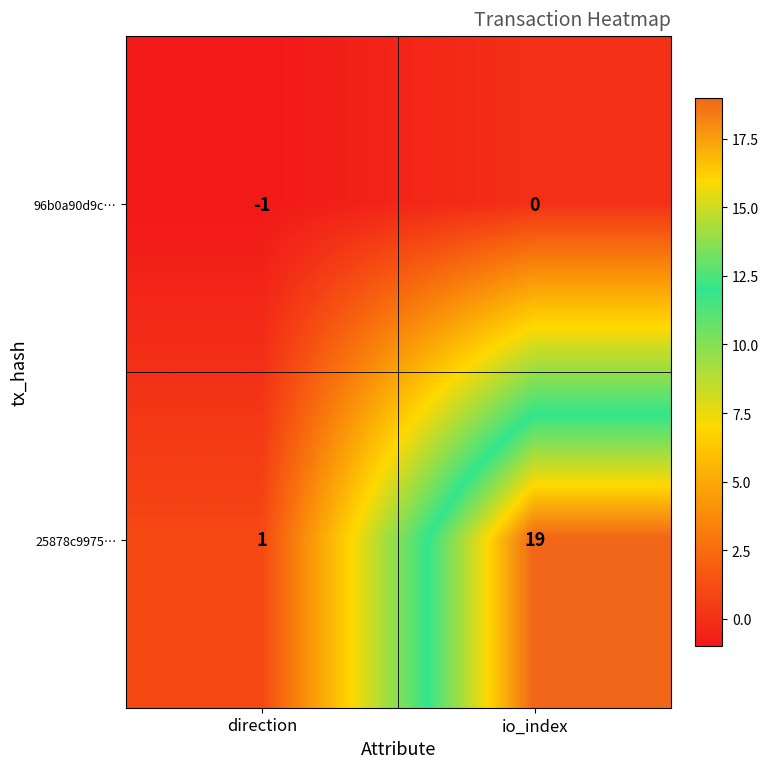

Where is 25878c9975… nearest to the value 10?

direction